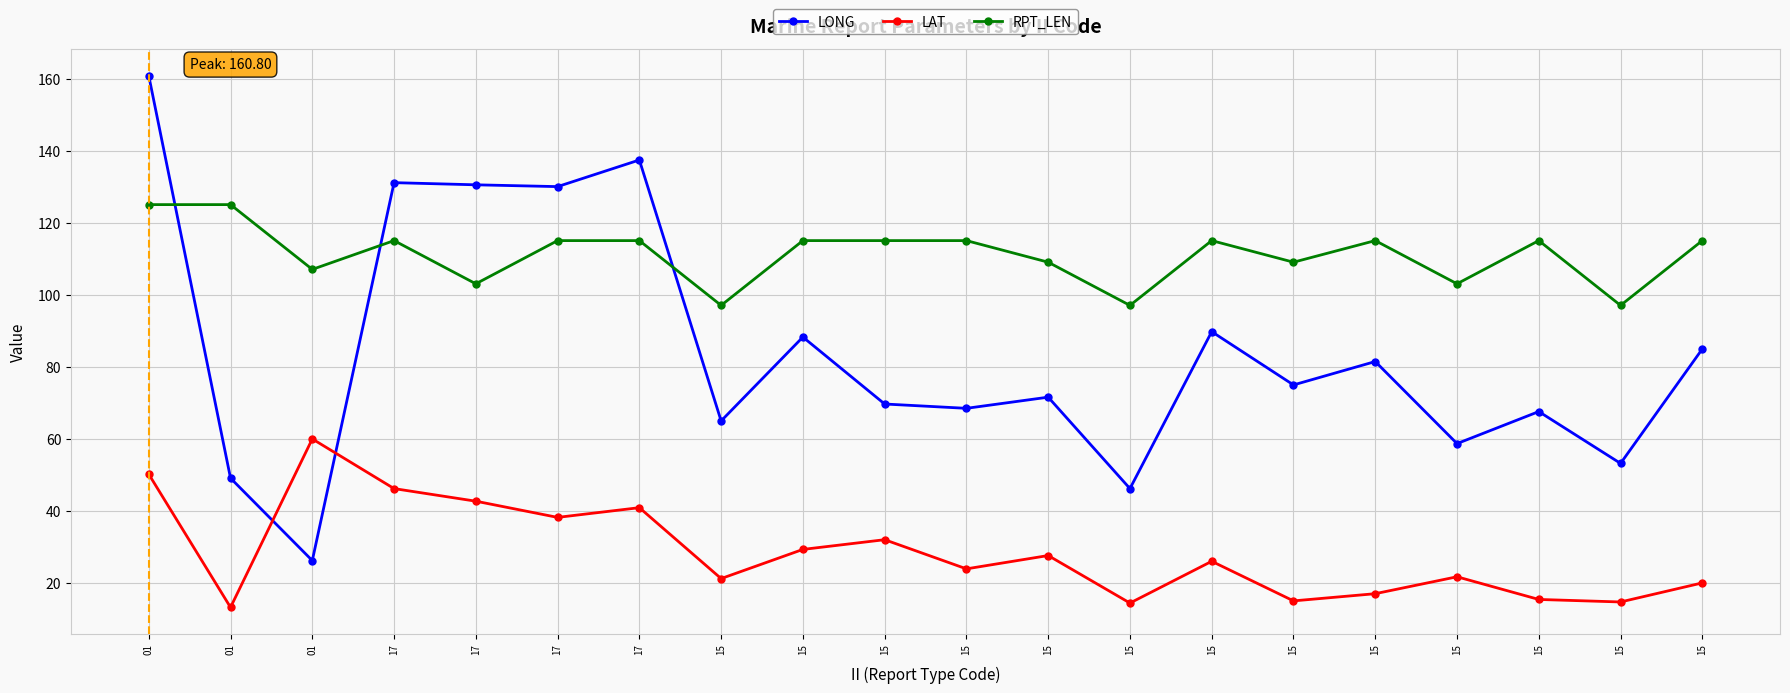

What is the maximum value for LAT?

59.9